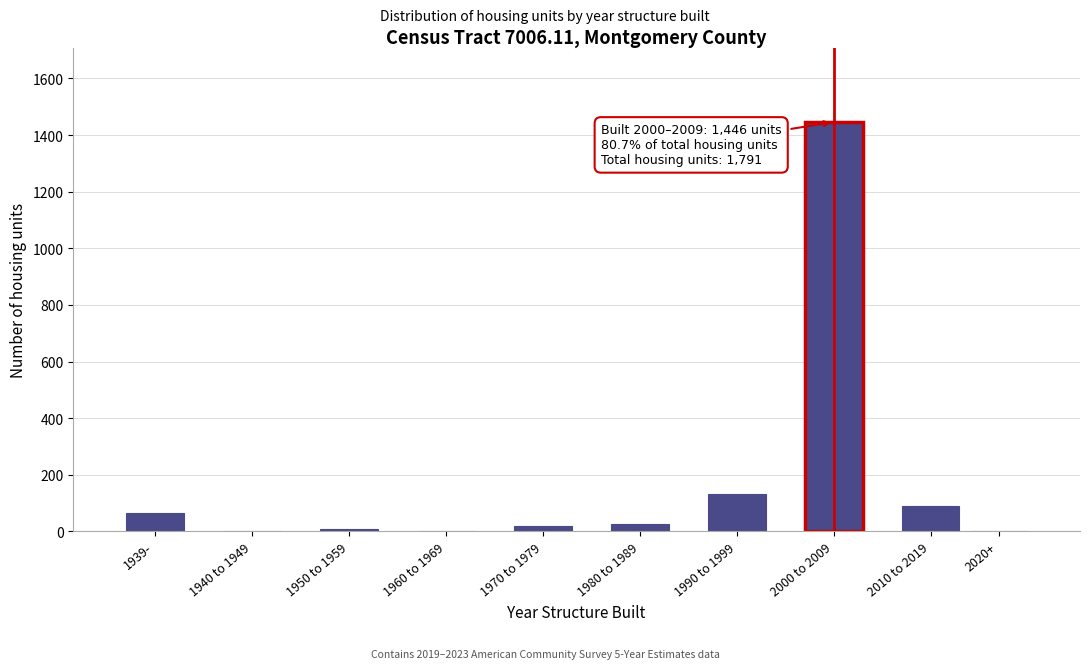

Reading left to right, list all the values displayed in this chart.

1939-=64	1940 to 1949=0	1950 to 1959=10	1960 to 1969=0	1970 to 1979=19	1980 to 1989=28	1990 to 1999=134	2000 to 2009=1446	2010 to 2019=90	2020+=0